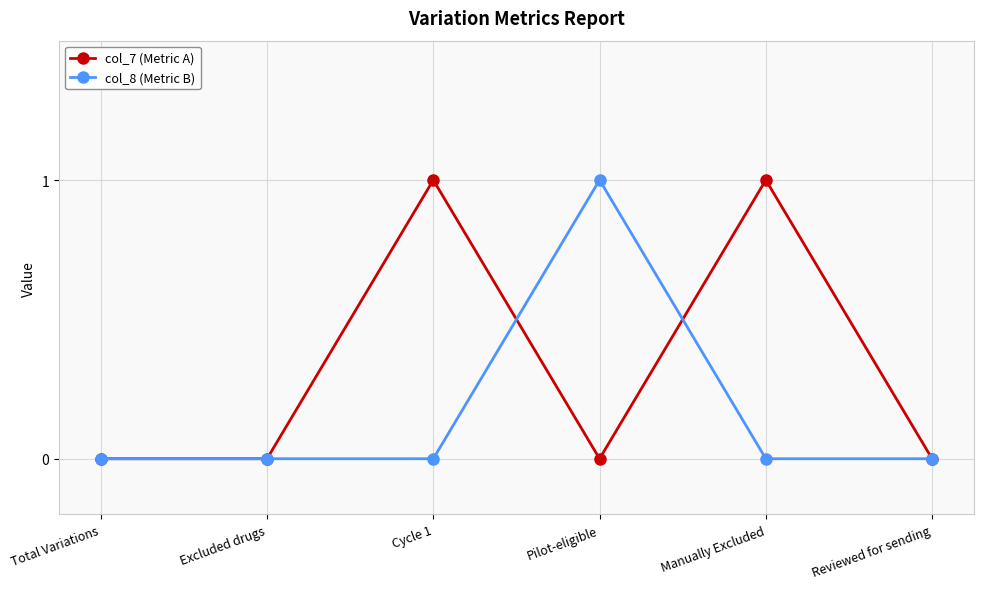

At Cycle 1, list the series in order from largest to smallest.

col_7 (Metric A), col_8 (Metric B)